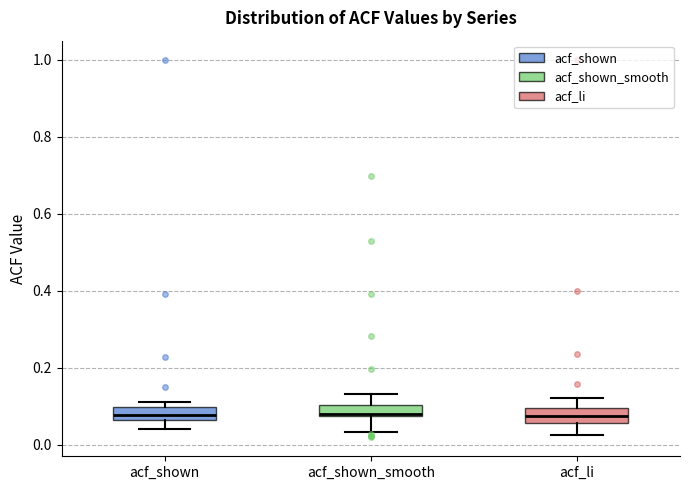

Where does the median line of the box for acf_shown sit on the y-axis? The values are not printed on the chart, so give them approximately, as read against the axis.

0.08